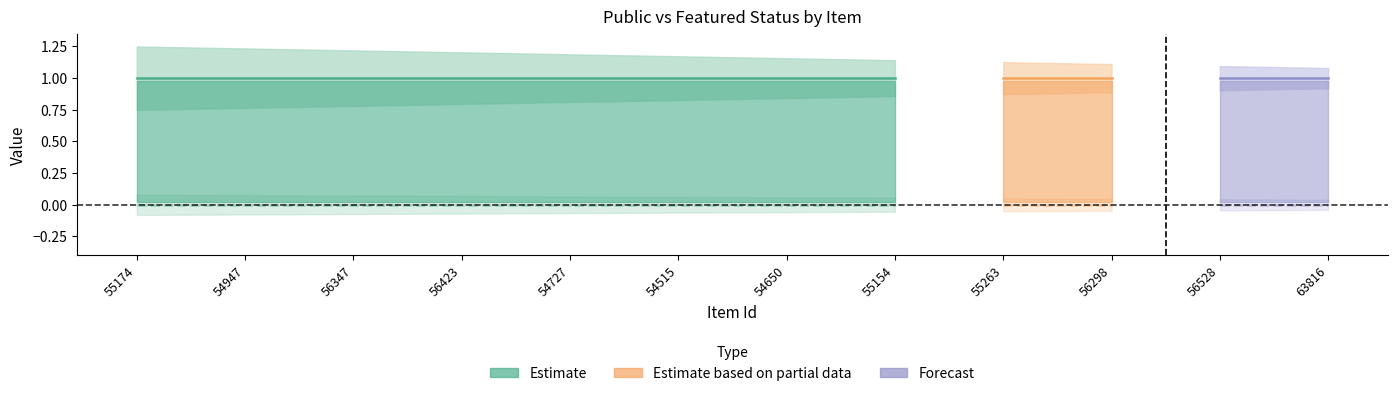

The value of public at 55263 is 0. True or false?

False